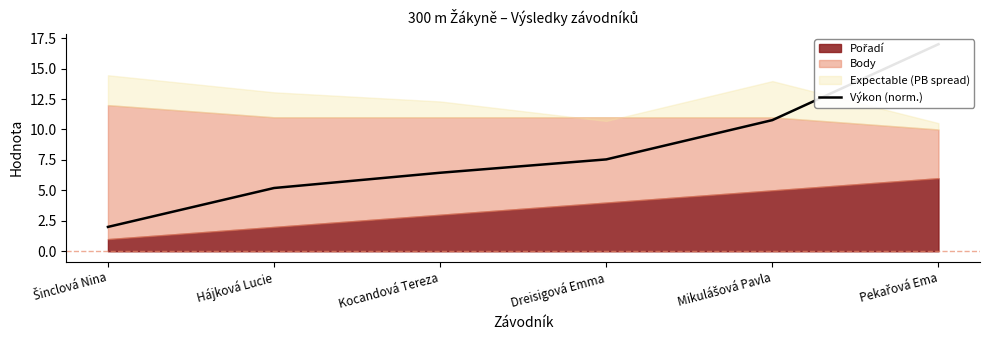

Rank the categories by value from lowest to highest.

Šinclová Nina, Hájková Lucie, Kocandová Tereza, Dreisigová Emma, Mikulášová Pavla, Pekařová Ema